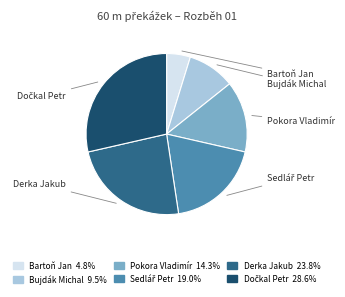

What is the total percentage of Bartoň Jan and Dočkal Petr?

33.3%